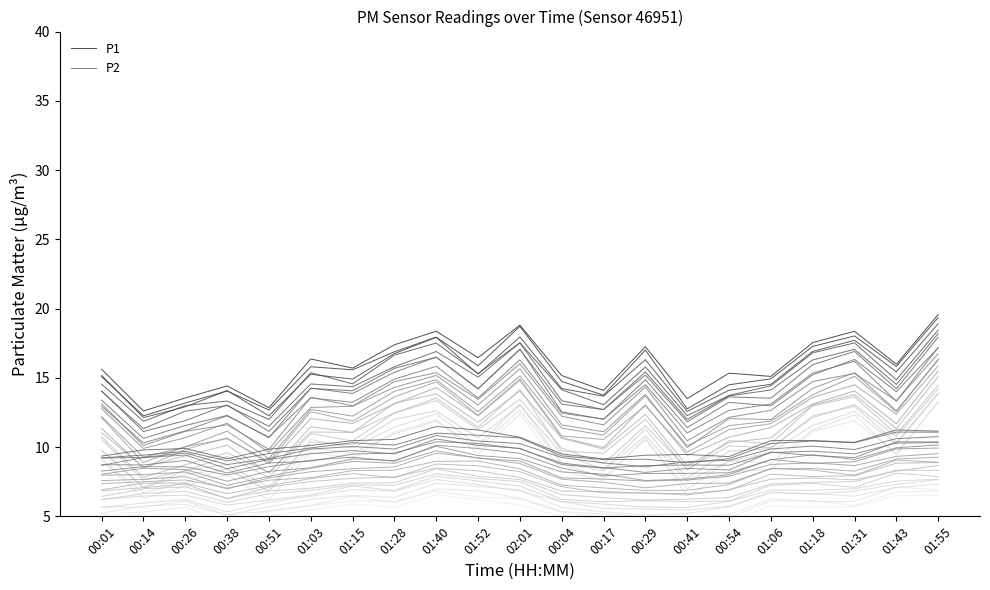

Where is P1 nearest to the value 16?

01:43